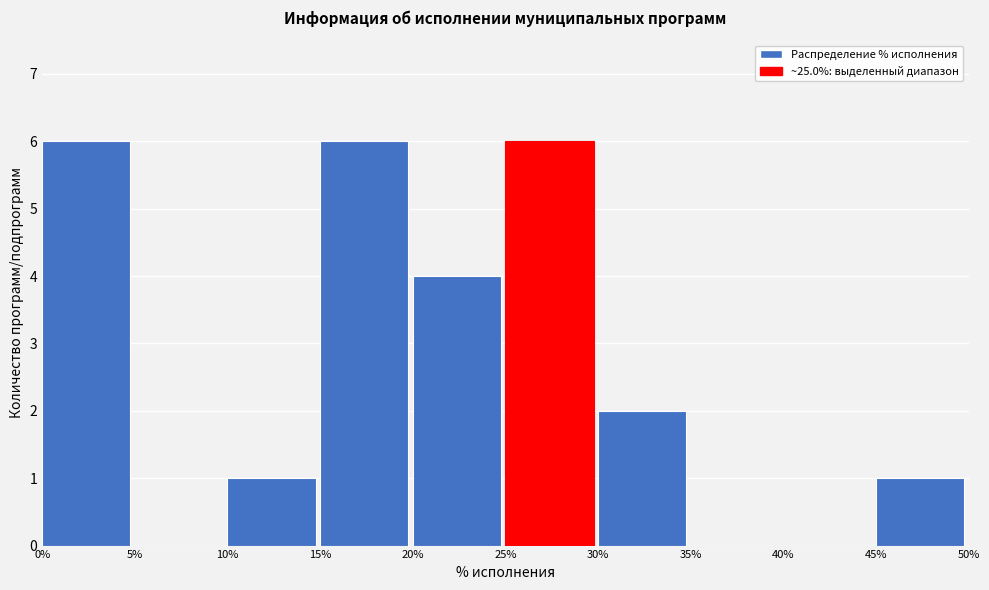

Reading left to right, transcribe this chart: for each bar, give the range it covers on the x-axis and its height. The values are not printed on the chart, so give them approximately, as read against the axis.

0% to 5%: 6
5% to 10%: 0
10% to 15%: 1
15% to 20%: 6
20% to 25%: 4
25% to 30%: 6
30% to 35%: 2
35% to 40%: 0
40% to 45%: 0
45% to 50%: 1